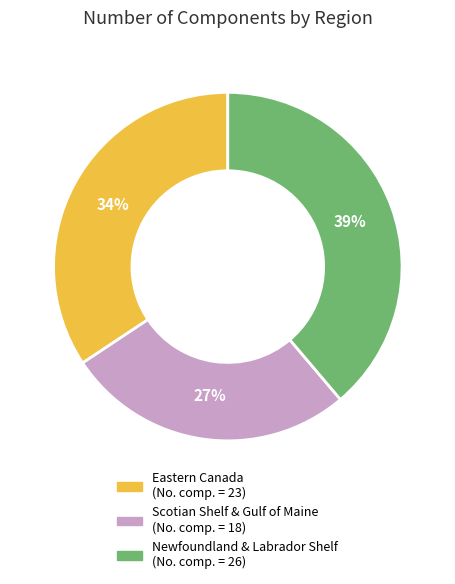

Does Newfoundland & Labrador Shelf account for over 50% of the chart?

No